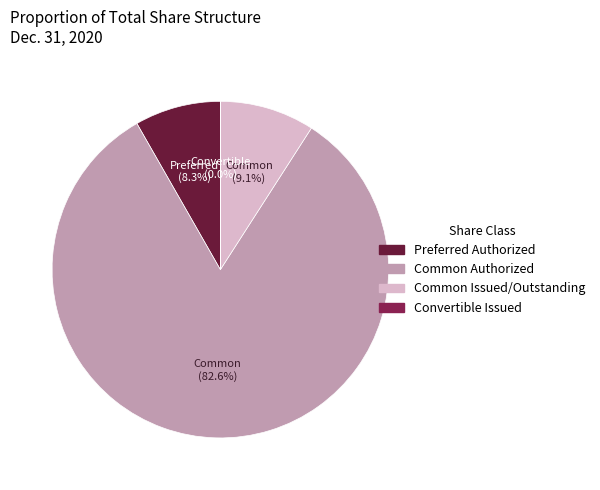

Does Common Issued/Outstanding account for over 50% of the chart?

No